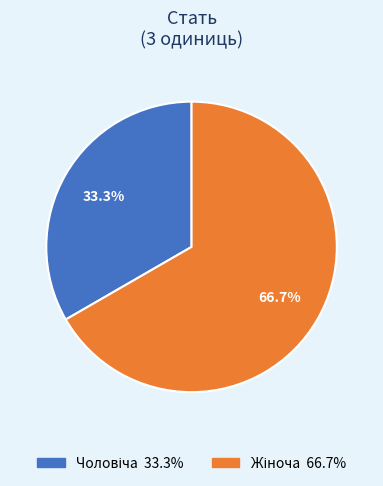

Is there a majority slice in this chart?

Yes